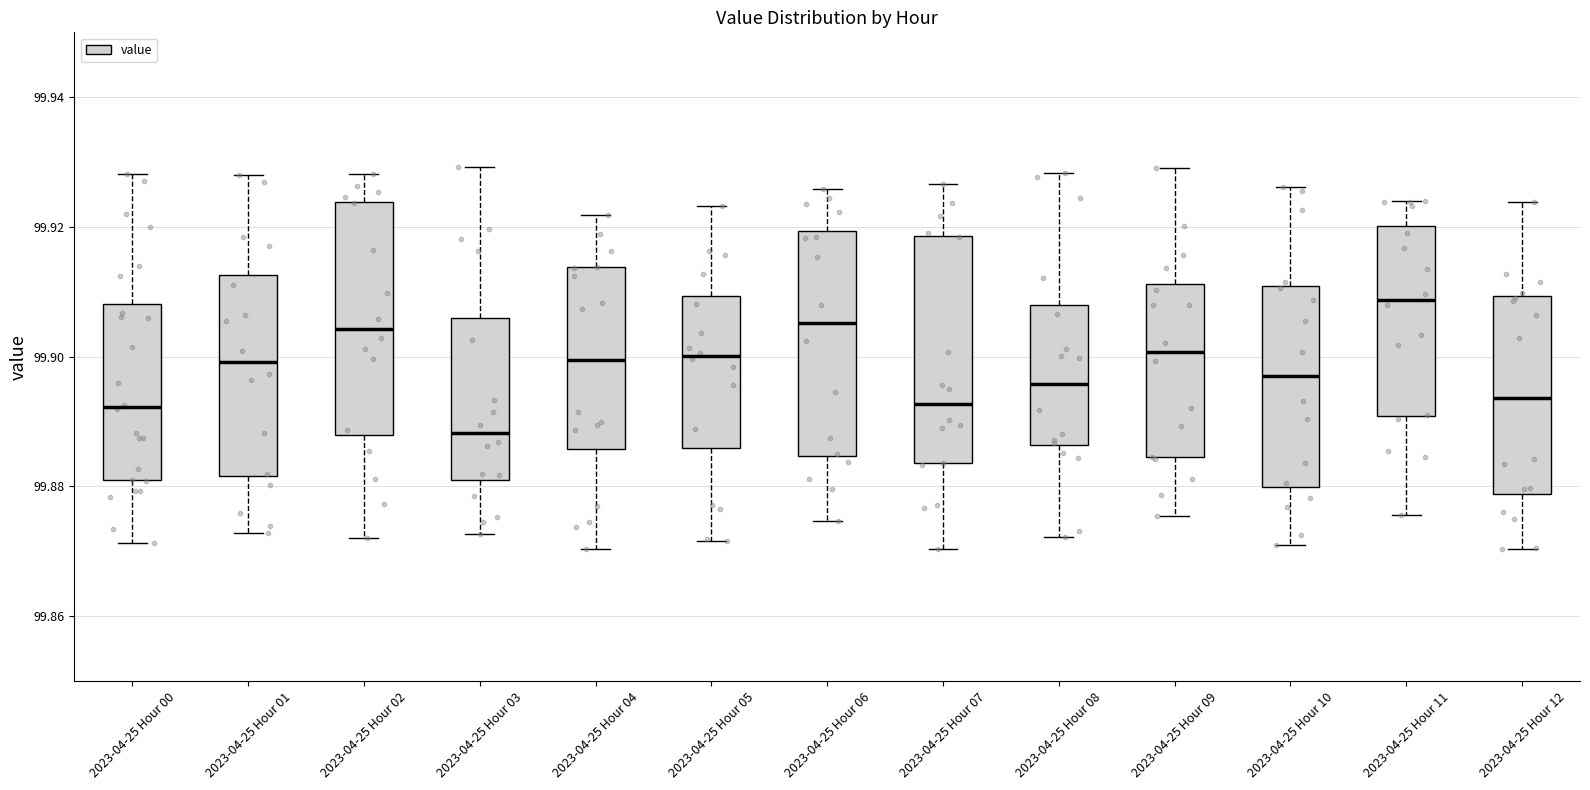

Reading left to right, read every box against the y-axis: the position of its median line, the range the box covers, and the ends of its whiskers. The values are not printed on the chart, so give them approximately, as read against the axis.

2023-04-25 Hour 00: median 99.892, box 99.880 to 99.908, whiskers 99.872 to 99.928
2023-04-25 Hour 01: median 99.900, box 99.882 to 99.912, whiskers 99.872 to 99.928
2023-04-25 Hour 02: median 99.904, box 99.888 to 99.924, whiskers 99.872 to 99.928
2023-04-25 Hour 03: median 99.888, box 99.880 to 99.906, whiskers 99.872 to 99.930
2023-04-25 Hour 04: median 99.900, box 99.886 to 99.914, whiskers 99.870 to 99.922
2023-04-25 Hour 05: median 99.900, box 99.886 to 99.910, whiskers 99.872 to 99.924
2023-04-25 Hour 06: median 99.906, box 99.884 to 99.920, whiskers 99.874 to 99.926
2023-04-25 Hour 07: median 99.892, box 99.884 to 99.918, whiskers 99.870 to 99.926
2023-04-25 Hour 08: median 99.896, box 99.886 to 99.908, whiskers 99.872 to 99.928
2023-04-25 Hour 09: median 99.900, box 99.884 to 99.912, whiskers 99.876 to 99.930
2023-04-25 Hour 10: median 99.896, box 99.880 to 99.910, whiskers 99.870 to 99.926
2023-04-25 Hour 11: median 99.908, box 99.890 to 99.920, whiskers 99.876 to 99.924
2023-04-25 Hour 12: median 99.894, box 99.878 to 99.910, whiskers 99.870 to 99.924